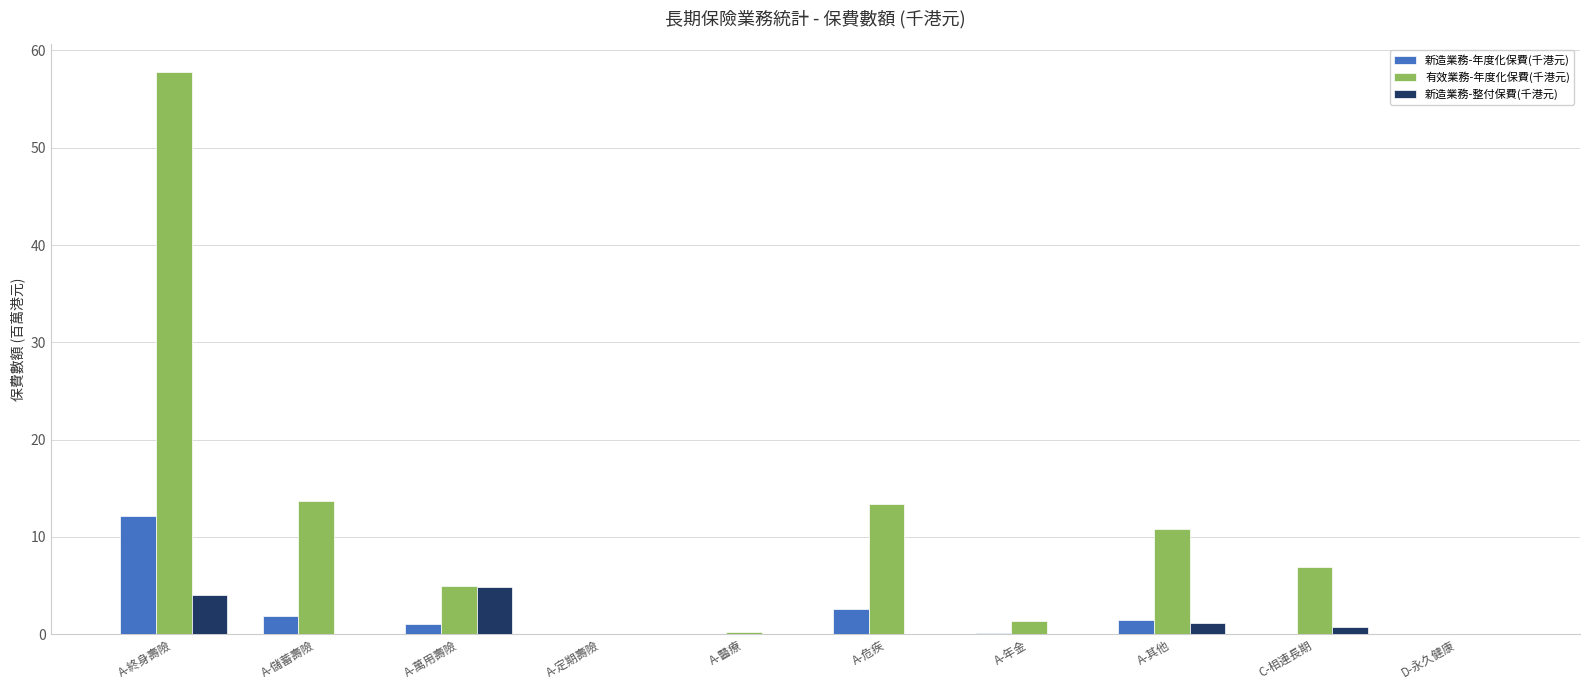

What is the greatest value displayed?

57.8